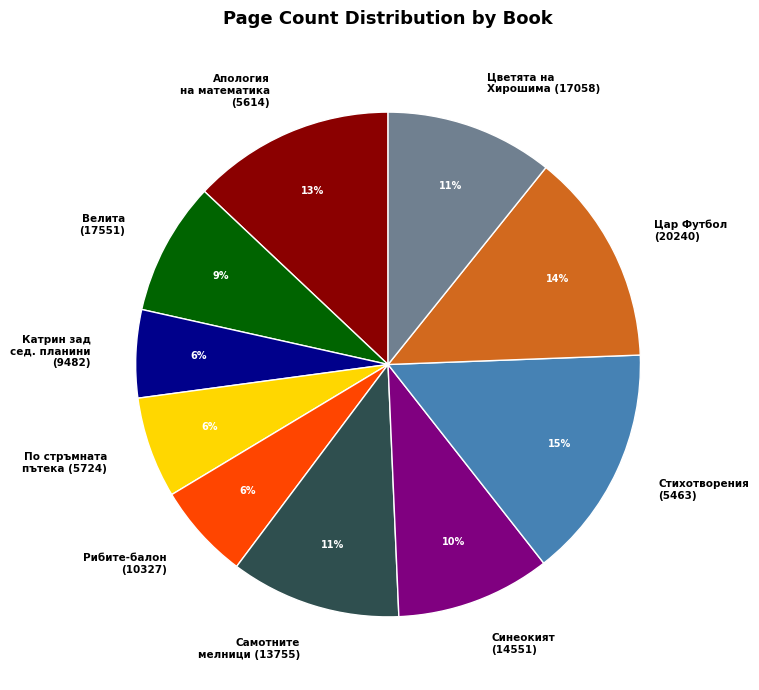

Does any single category account for the majority?

No